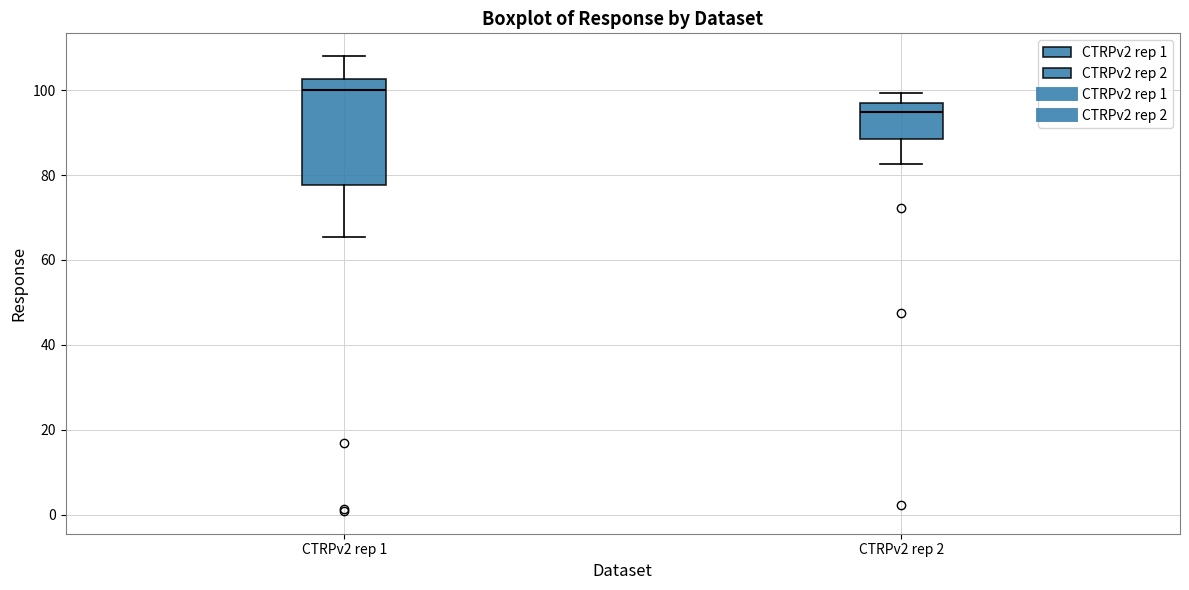

Where is the upper edge of the box for CTRPv2 rep 1 on the y-axis? The values are not printed on the chart, so give them approximately, as read against the axis.

102